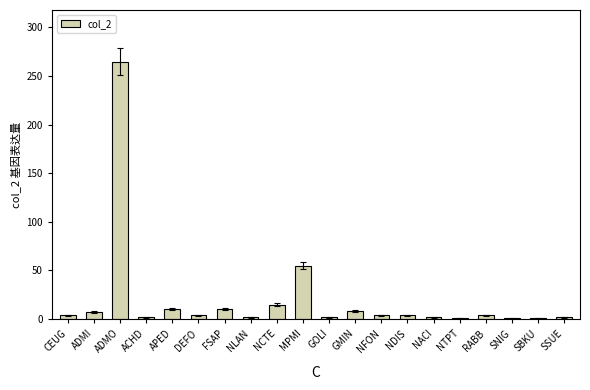

Which label corresponds to the largest value in the chart?

ADMO